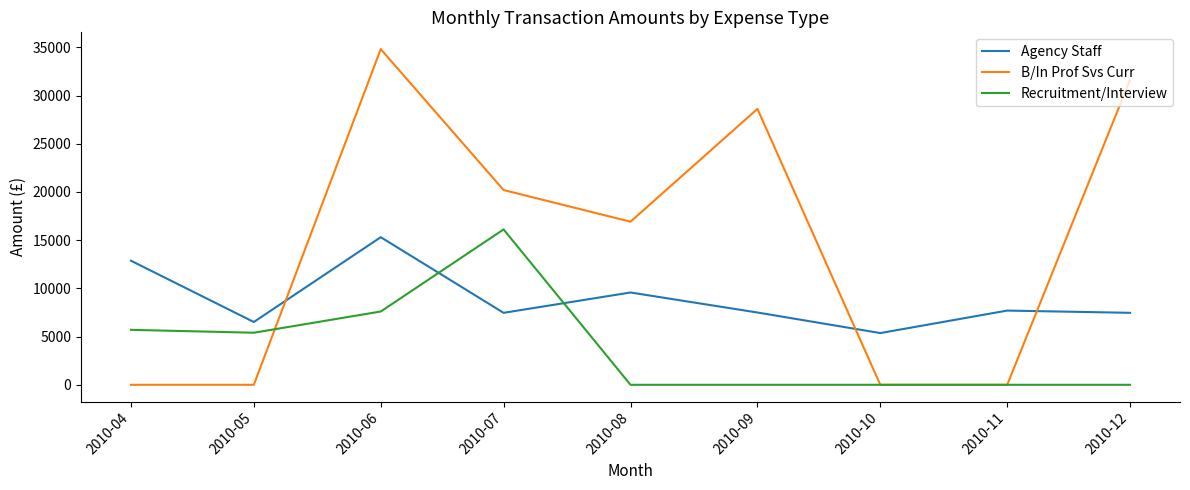

How many categories are shown in the chart?

9